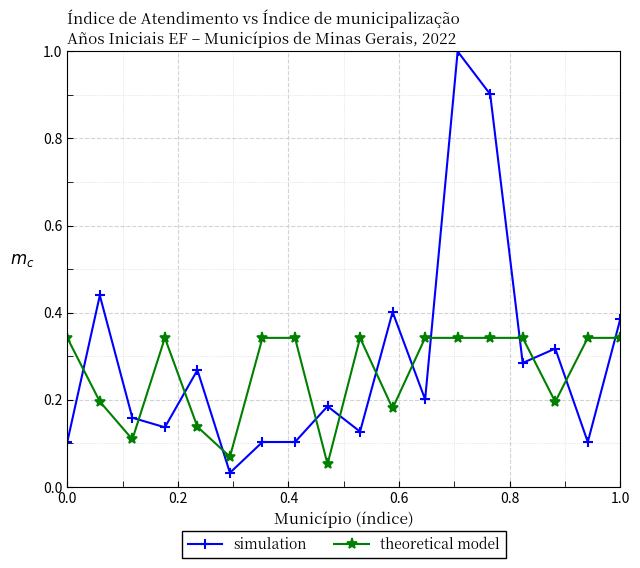

True or false: theoretical model and simulation intersect in this chart.

True